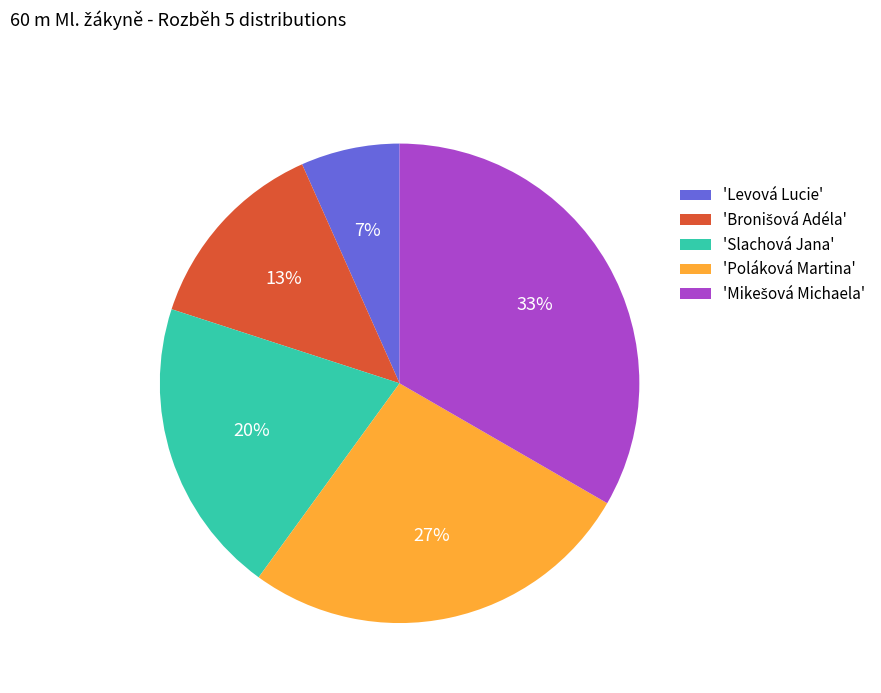

How many slices are in this pie chart?

5